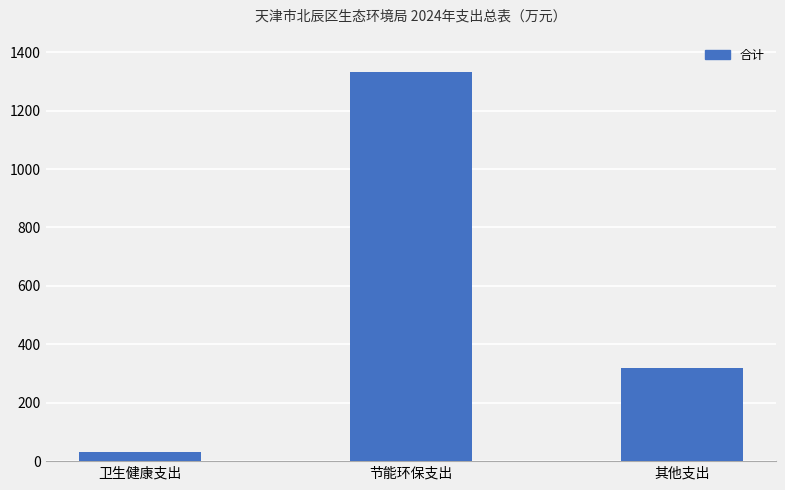

How many distinct data groups are displayed?

1